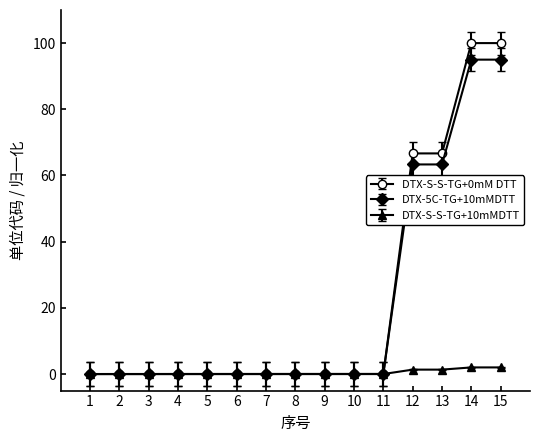

Count the number of categories in the chart.

15